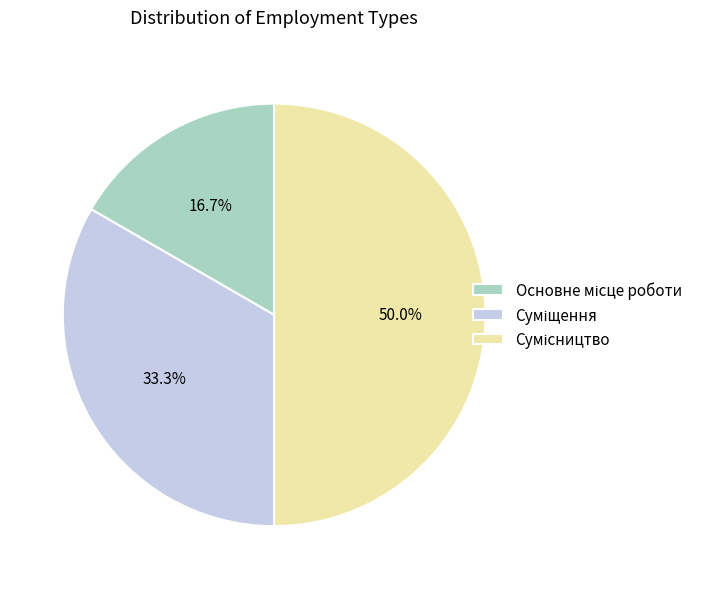

Which slice is the smallest?

Основне місце роботи